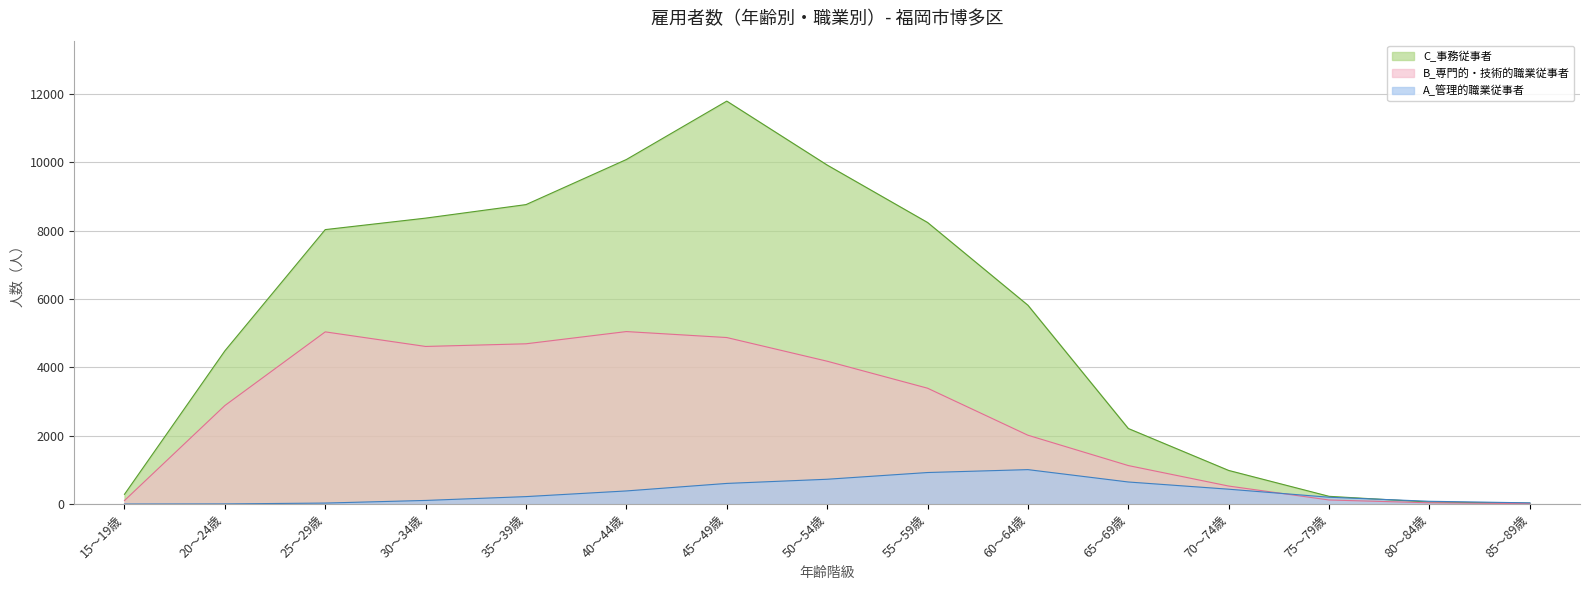

At which category is the sum across all series the highest?

45～49歳